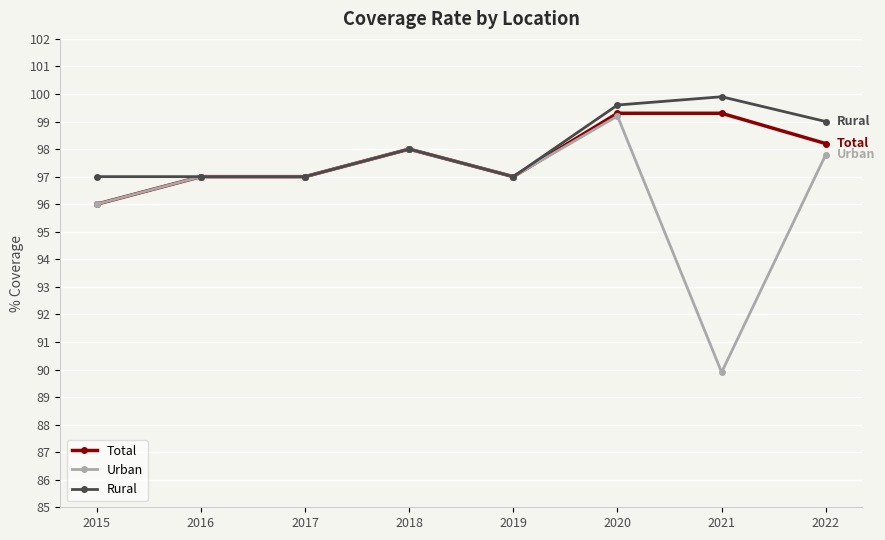

How many series are shown in this chart?

3